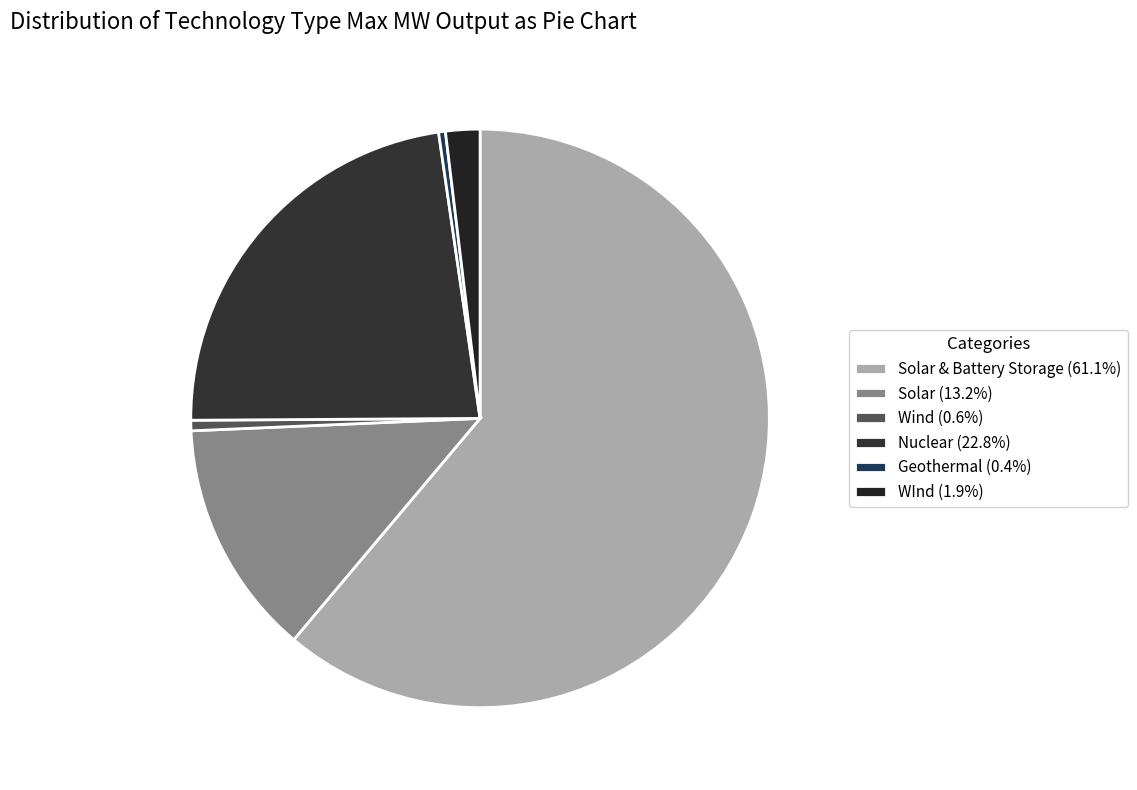

To the nearest percent, what is the average slice percentage?

17%